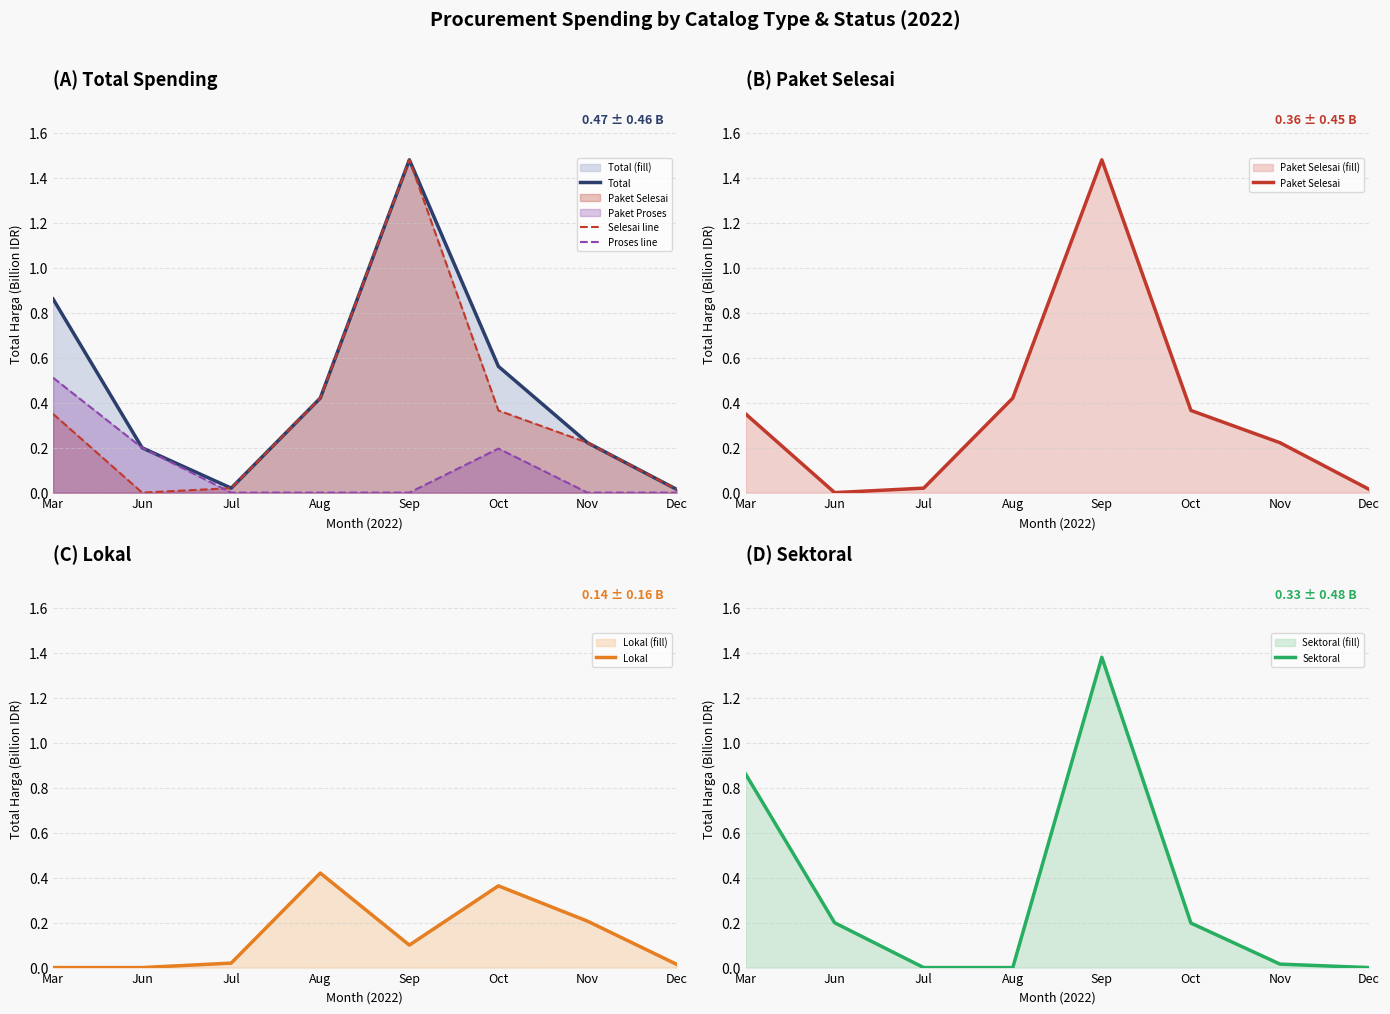

Is it true that Total equals 0.4 at Aug?

True